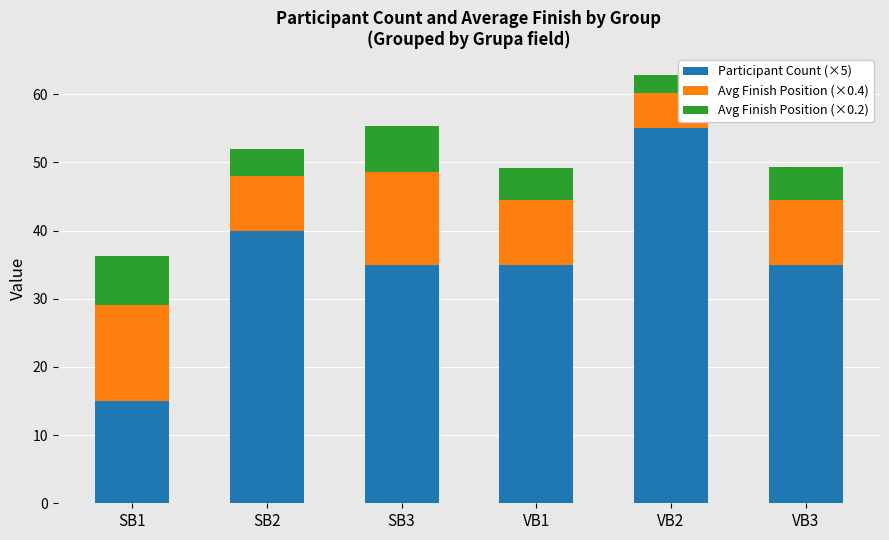

What is the maximum value for Participant Count (×5)?

55.0